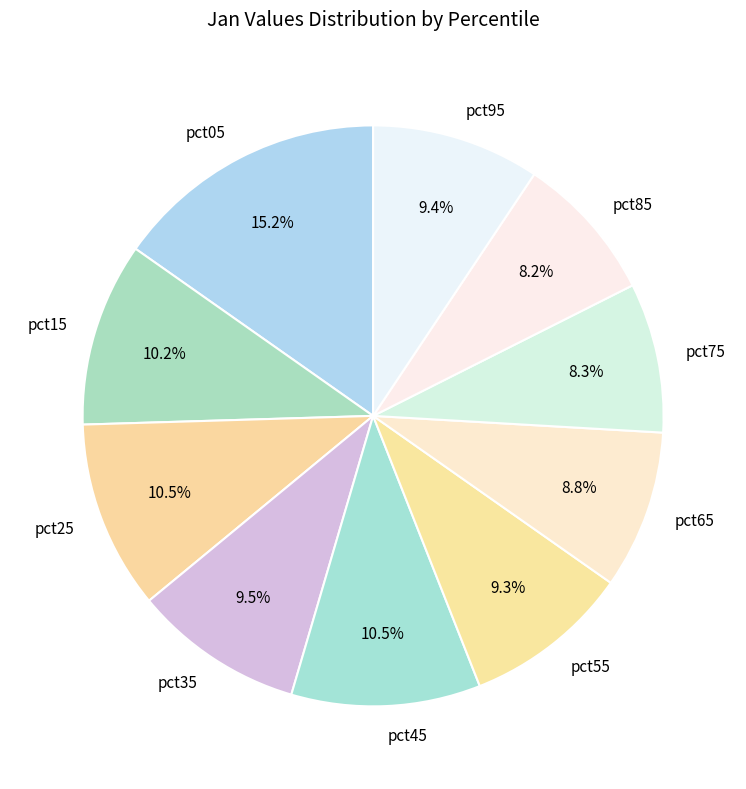

How many slices are in this pie chart?

10